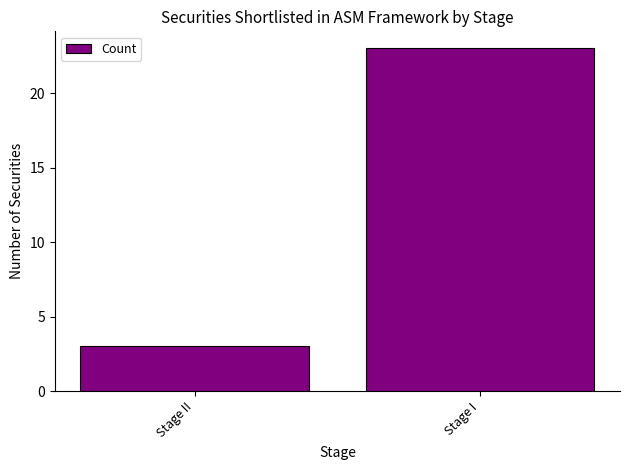

How many values are between 3 and 23?

2